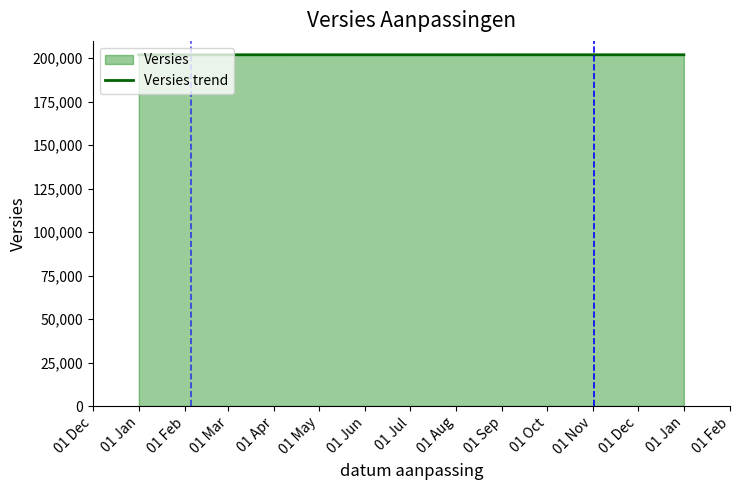

The value at 01 Jan is 202001. True or false?

True